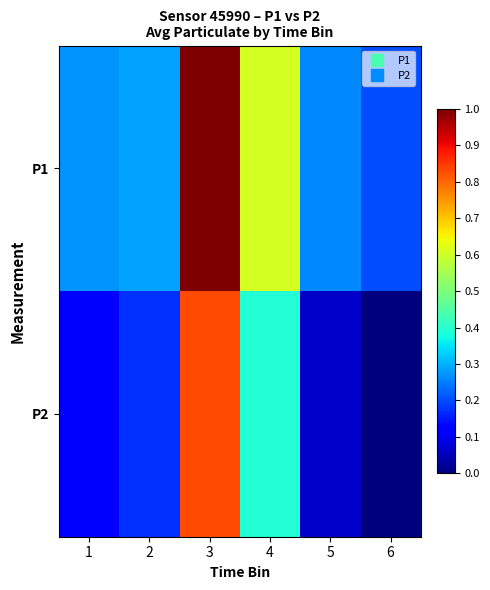

Rank the series at 6 from highest to lowest value.

P1, P2